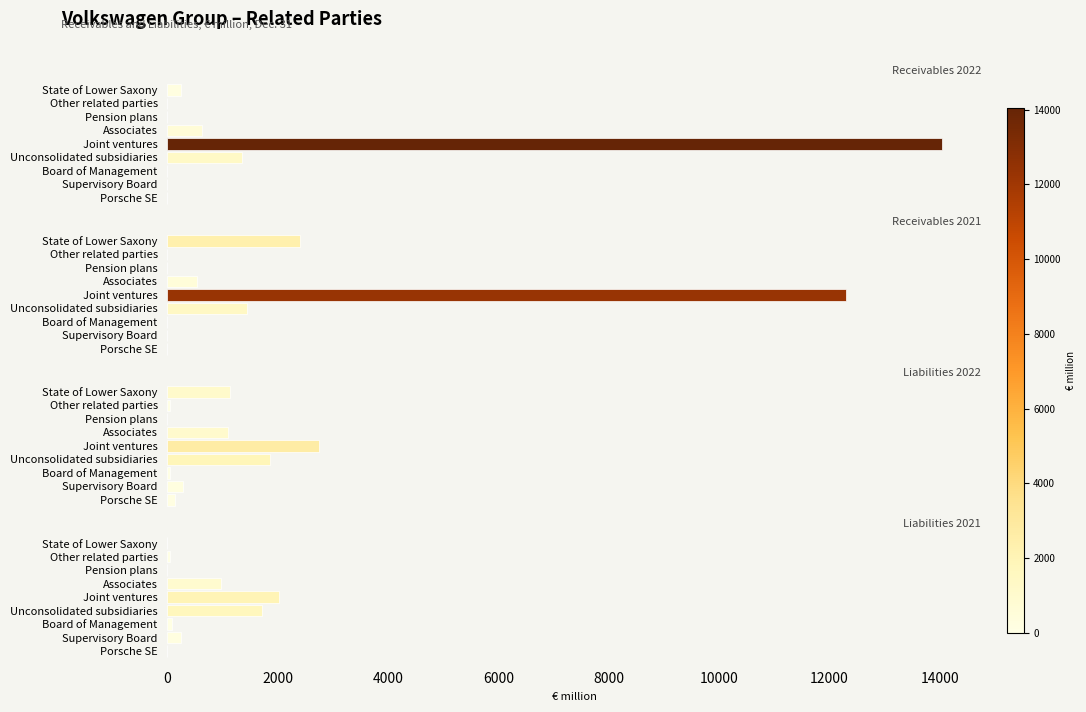

How many data points in Receivables 2021 are above 2?

4